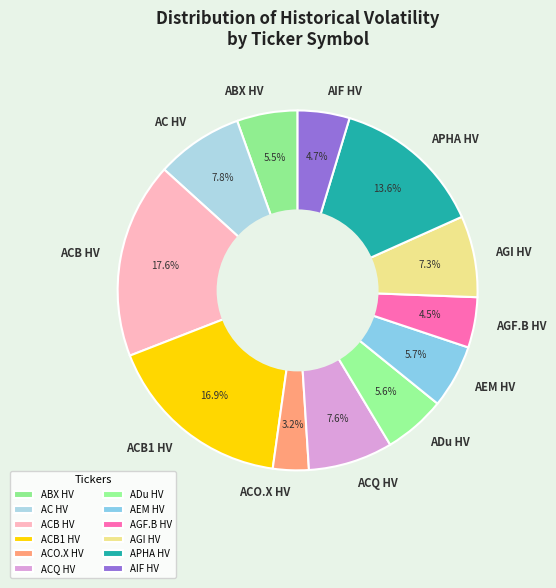

Which slice is the largest?

ACB HV